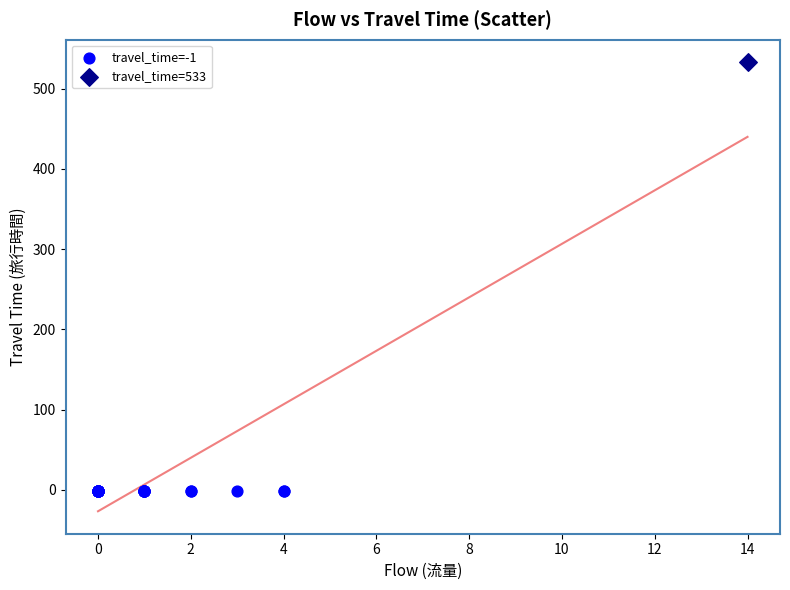

Which series reaches the maximum Y coordinate?

travel_time=533